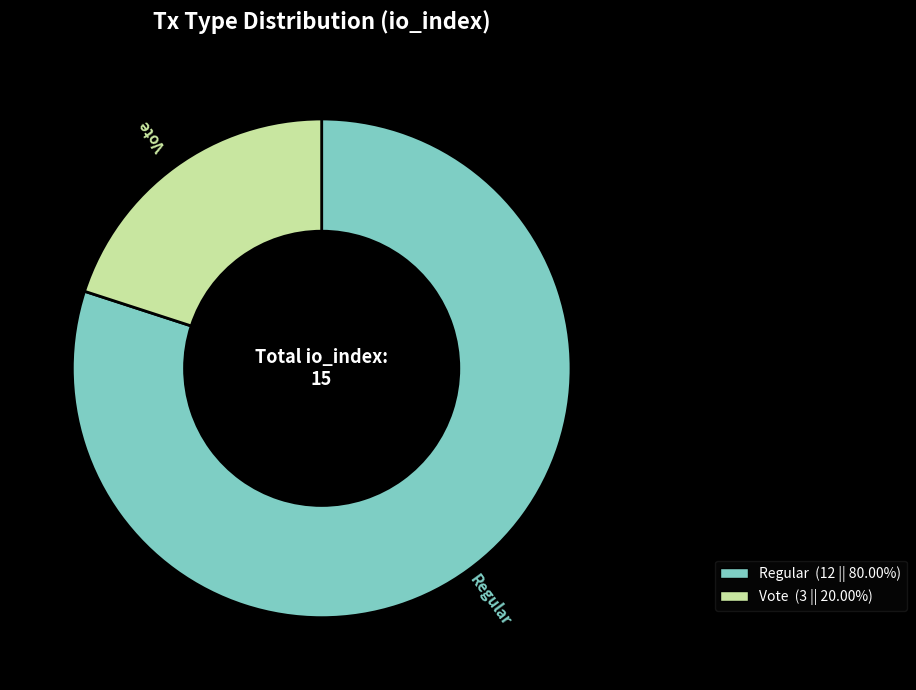

Is it true that Vote is 13% of the pie?

False